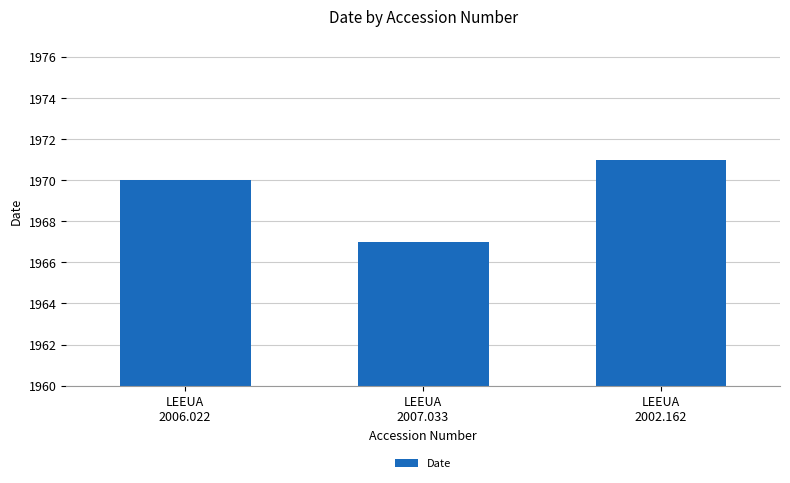

Reading left to right, extract all data points from this chart.

1970	1967	1971